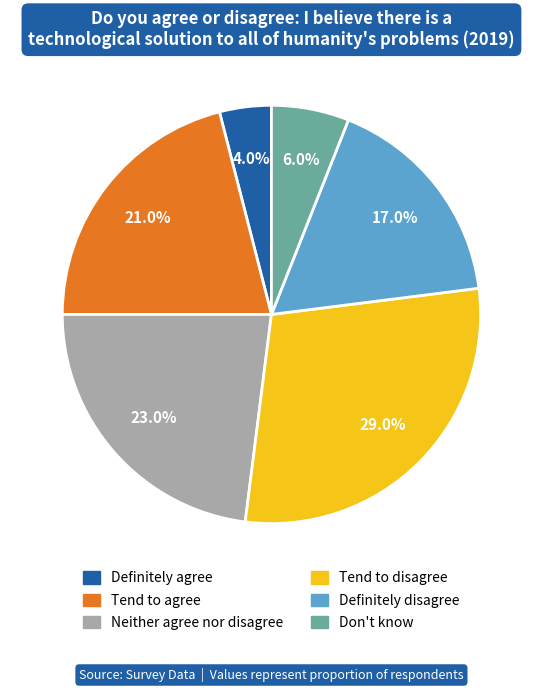

To the nearest percent, what percentage of the pie is Definitely disagree?

17%